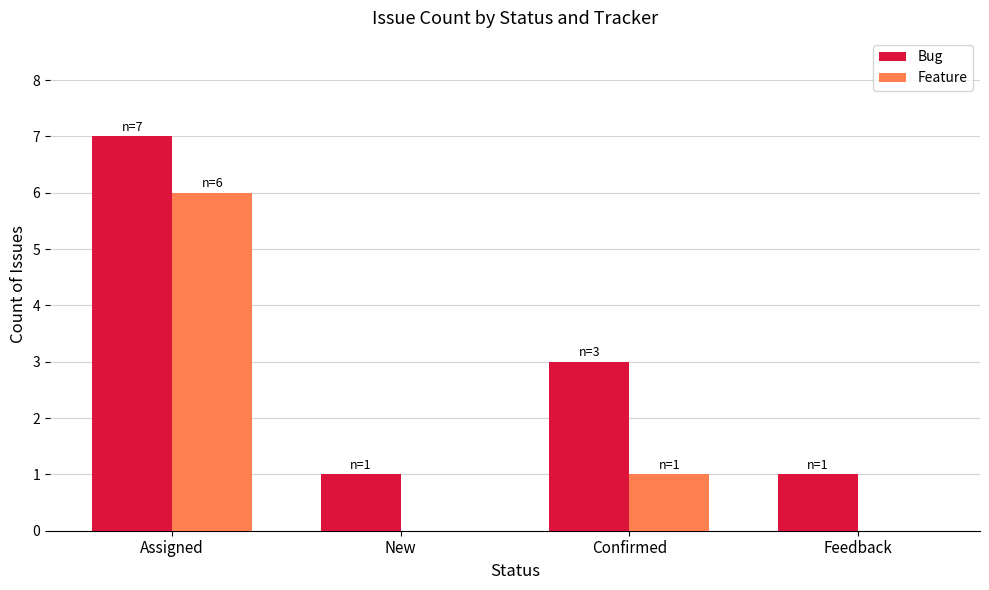

What is the maximum value shown in the chart?

7